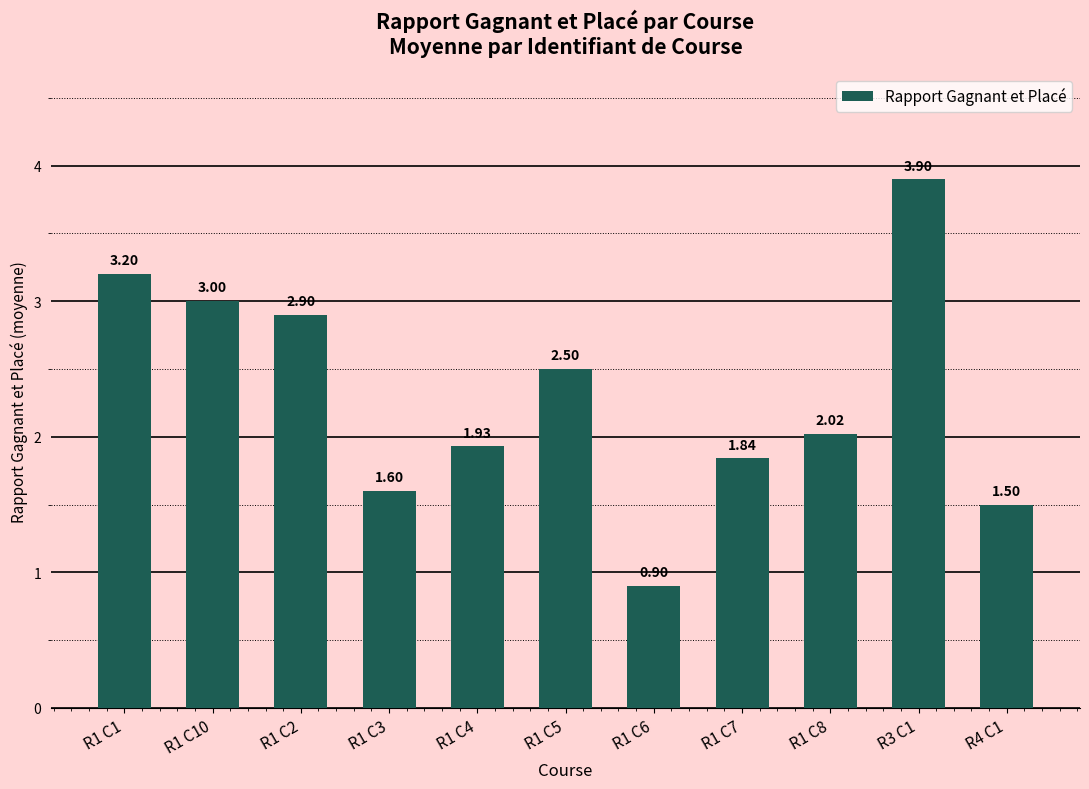

What is the average value?

2.3